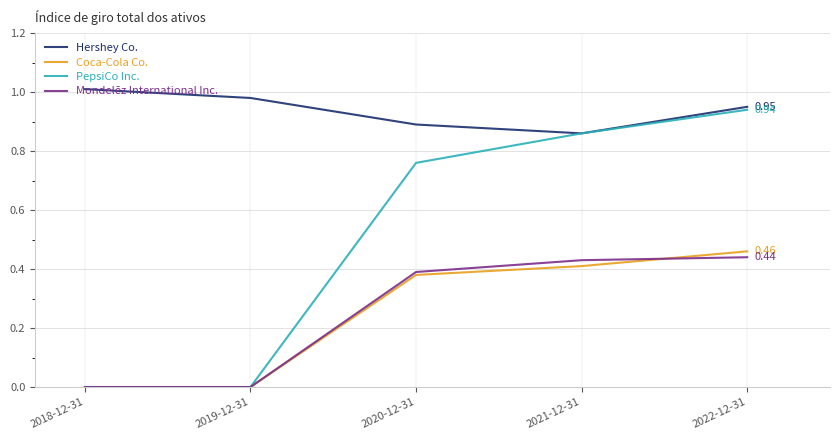

True or false: PepsiCo Inc. has a value of 0.3 at 2019-12-31.

False